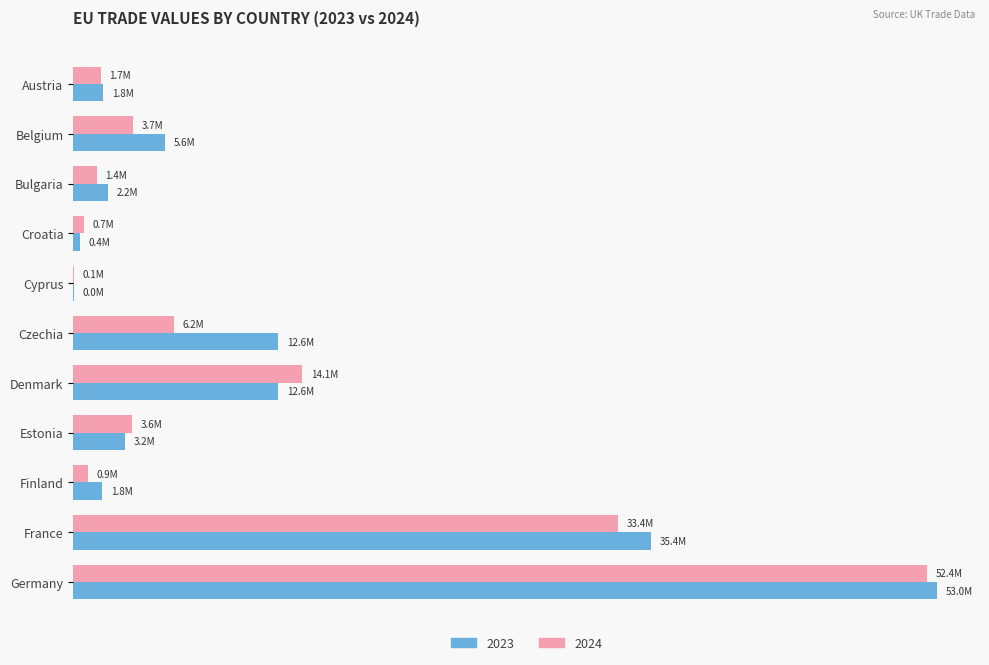

Rank the series at Germany from lowest to highest value.

2024, 2023